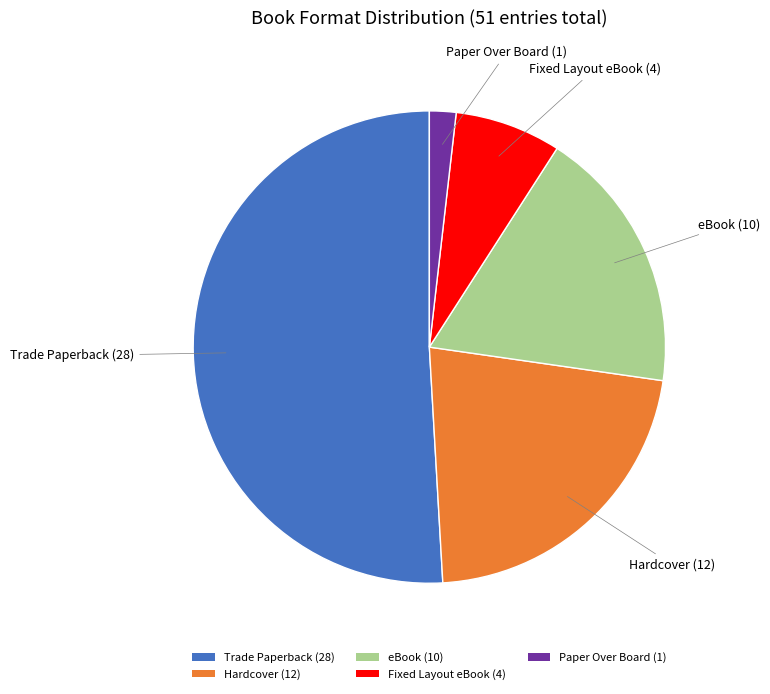

Count the number of slices in the pie.

5